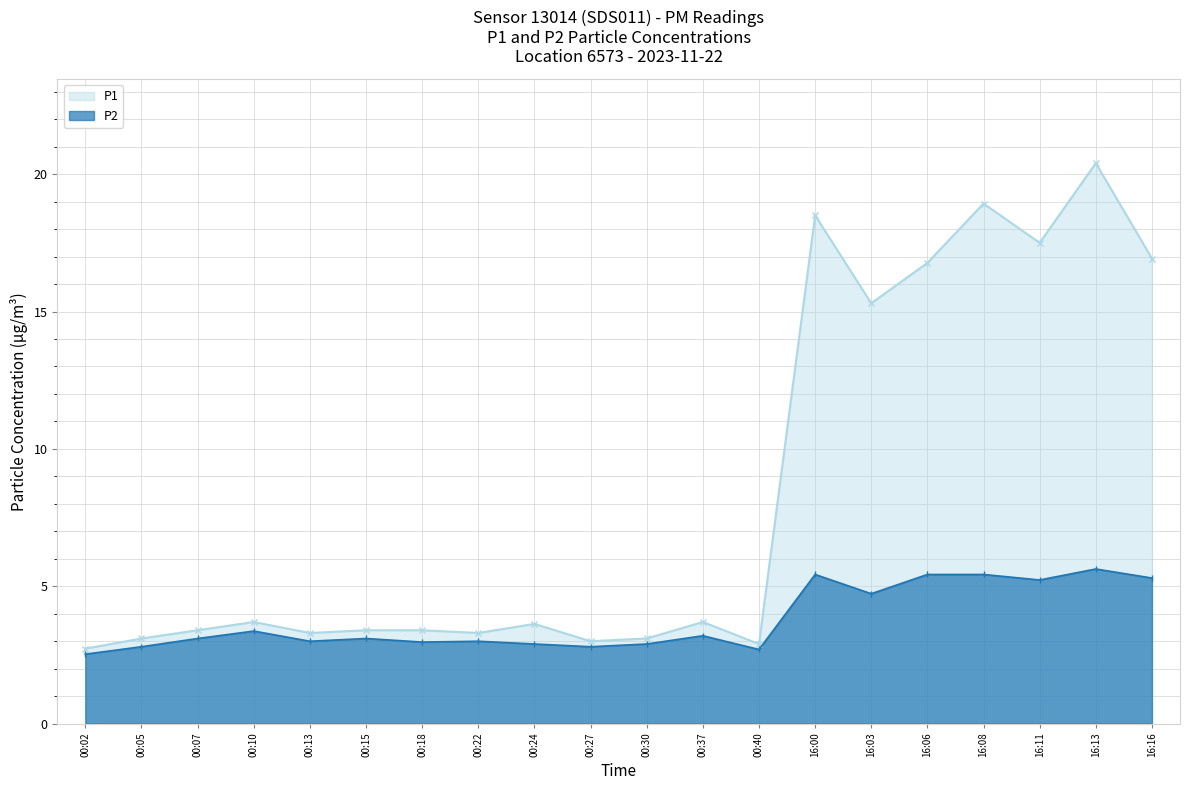

Rank the series by their maximum value, from highest to lowest.

P1, P2